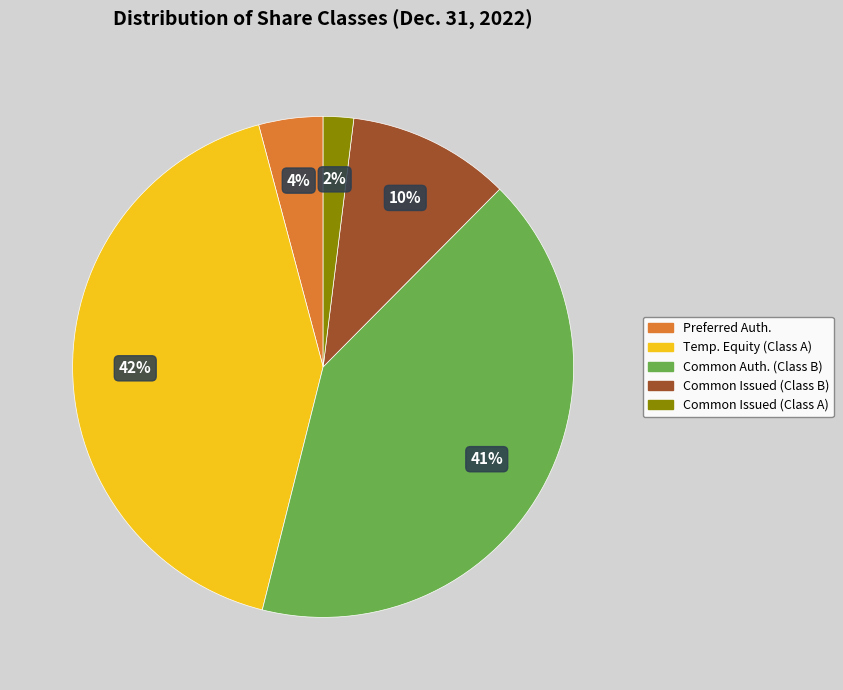

Count the number of slices in the pie.

5